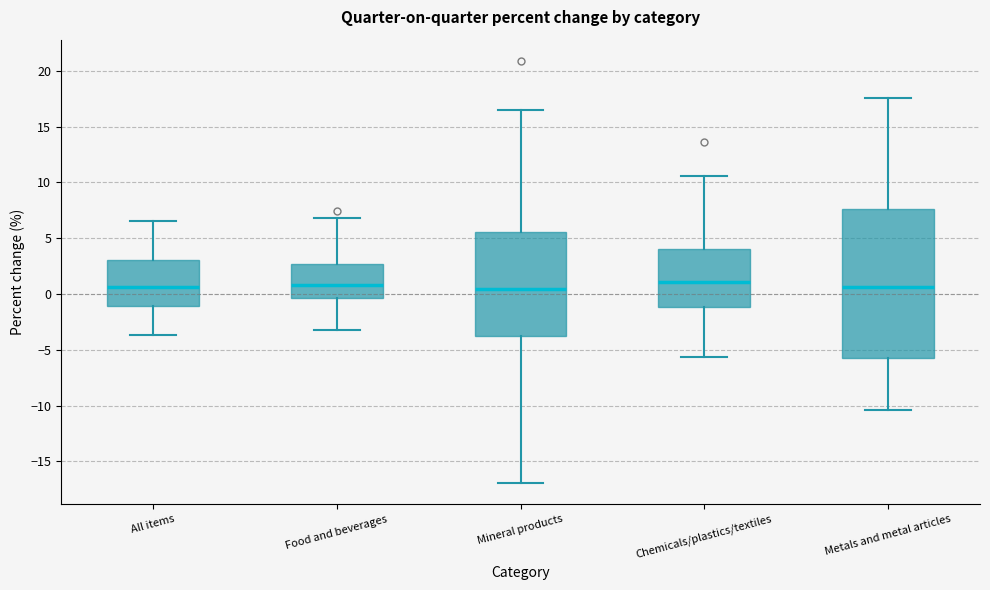

Reading left to right, transcribe this box plot: for each box, give where its median line is, the range the box spans, and where its two whiskers end, as read against the y-axis. The values are not printed on the chart, so give them approximately, as read against the axis.

All items: median 0.5, box -1.0 to 3.0, whiskers -3.5 to 6.5
Food and beverages: median 1.0, box -0.5 to 2.5, whiskers -3.0 to 7.0
Mineral products: median 0.5, box -3.5 to 5.5, whiskers -17.0 to 16.5
Chemicals/plastics/textiles: median 1.0, box -1.0 to 4.0, whiskers -5.5 to 10.5
Metals and metal articles: median 0.5, box -5.5 to 7.5, whiskers -10.5 to 17.5